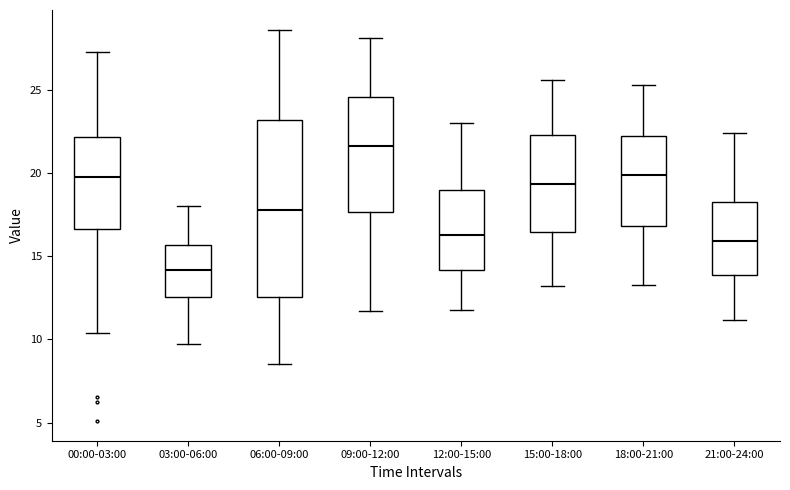

Where does the upper whisker of the box for 18:00-21:00 end on the y-axis? The values are not printed on the chart, so give them approximately, as read against the axis.

25.5